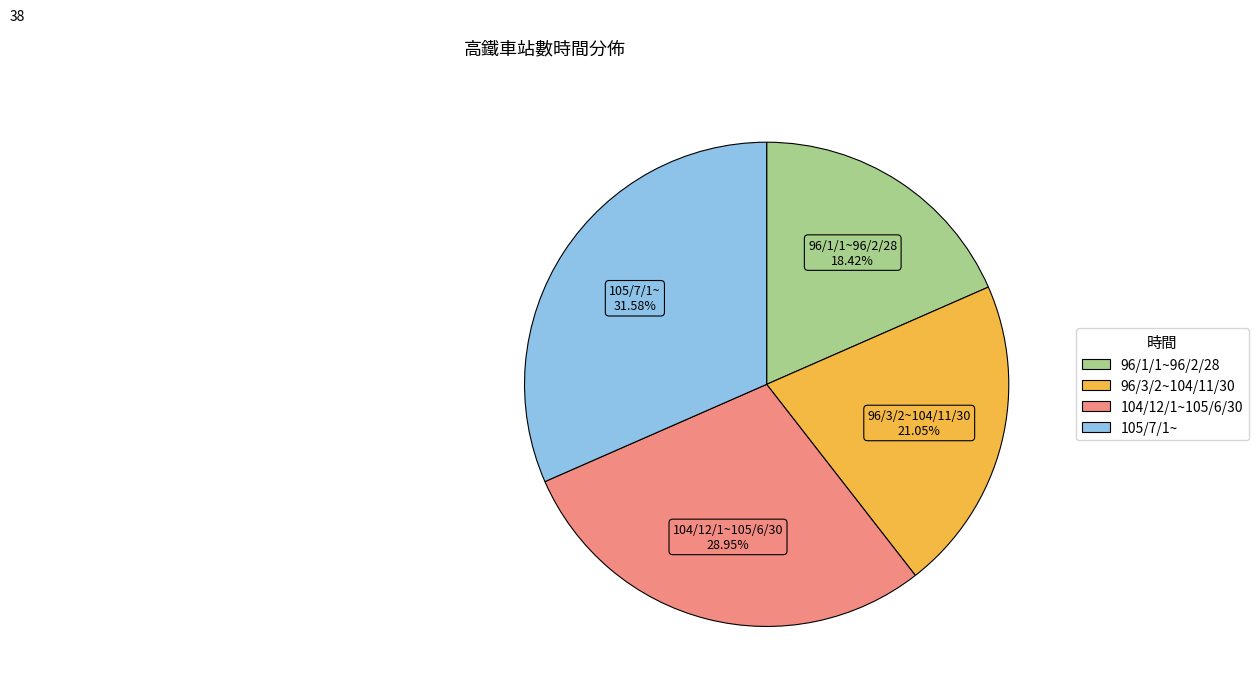

Count the number of slices in the pie.

4